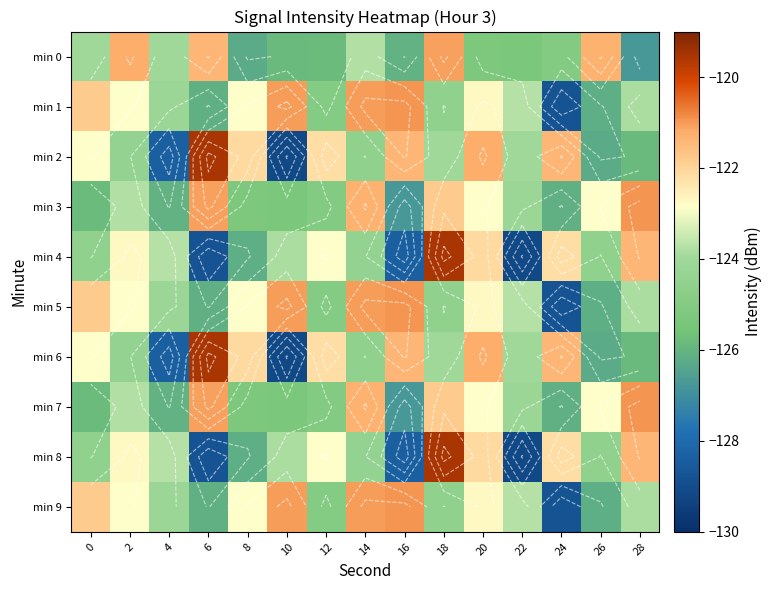

Is it true that min 4 equals -122.1 at 20?

True